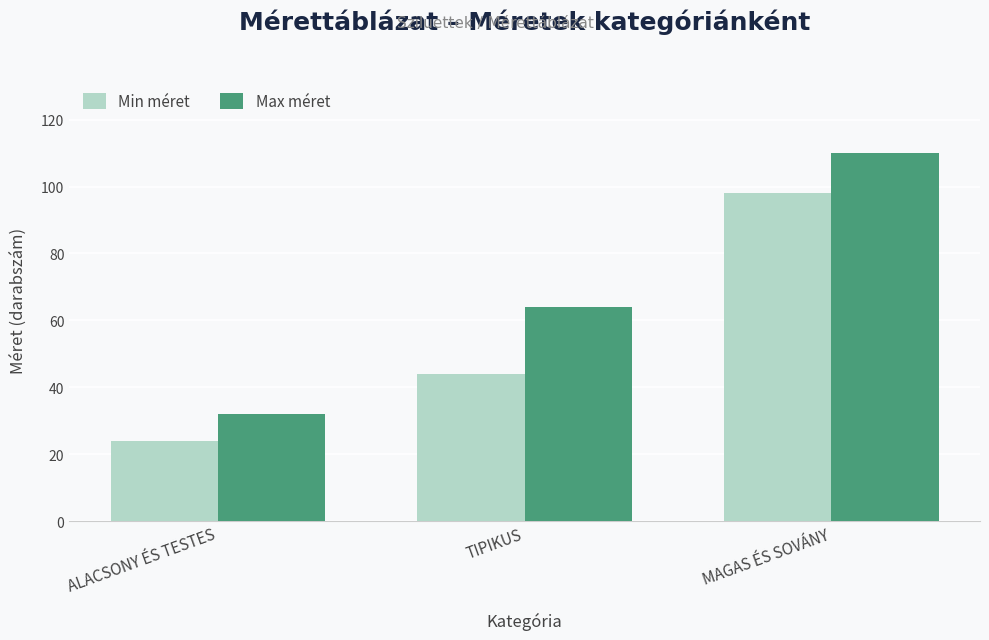

How many groups of bars are there?

3